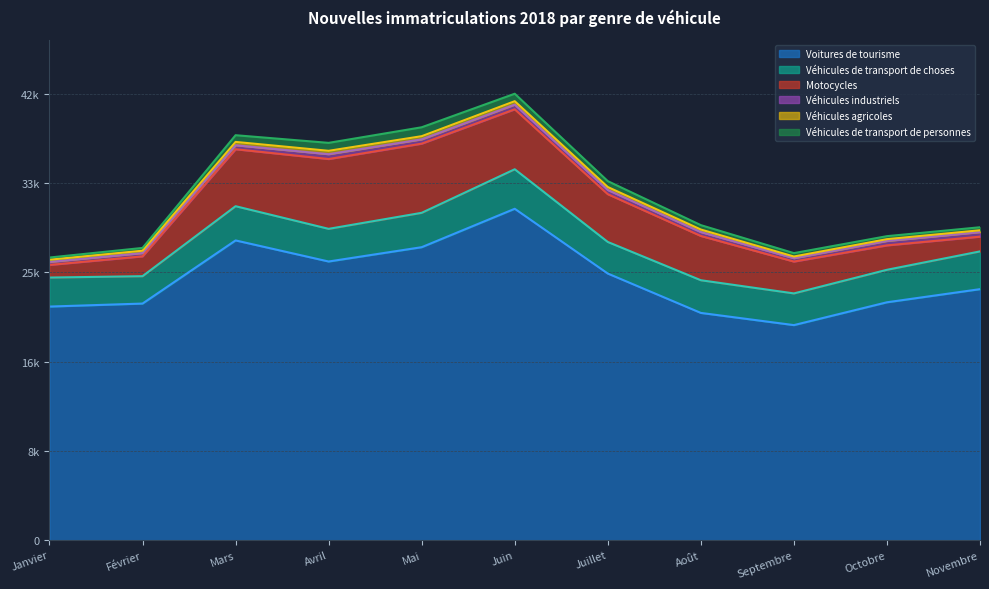

What is the difference between the second highest and minimum values in the Voitures de tourisme series?

8053